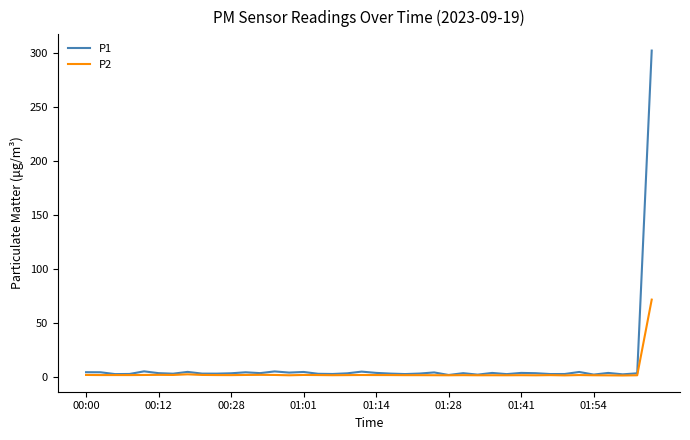

What is the minimum value shown in the chart?

1.0